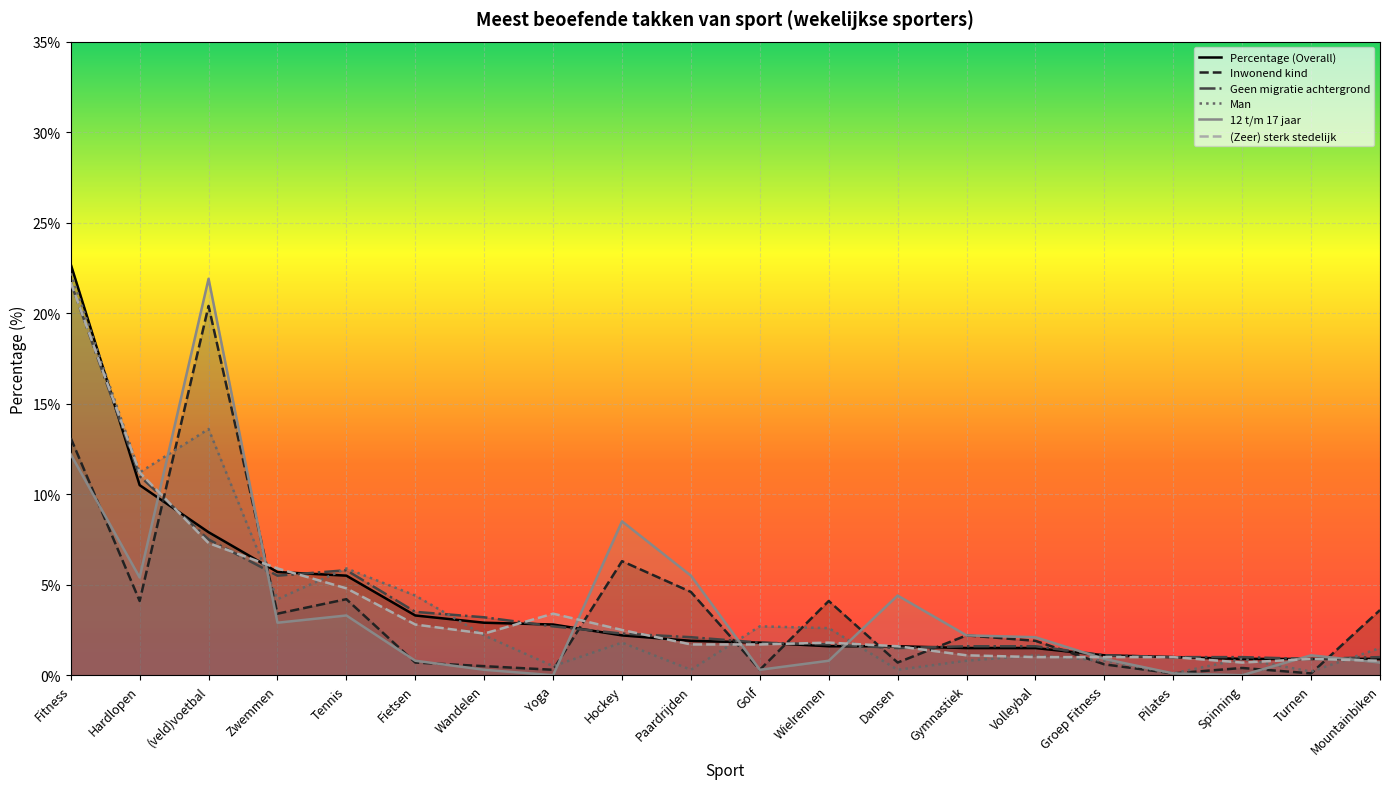

Between Zwemmen and Paardrijden, which is larger?

Zwemmen